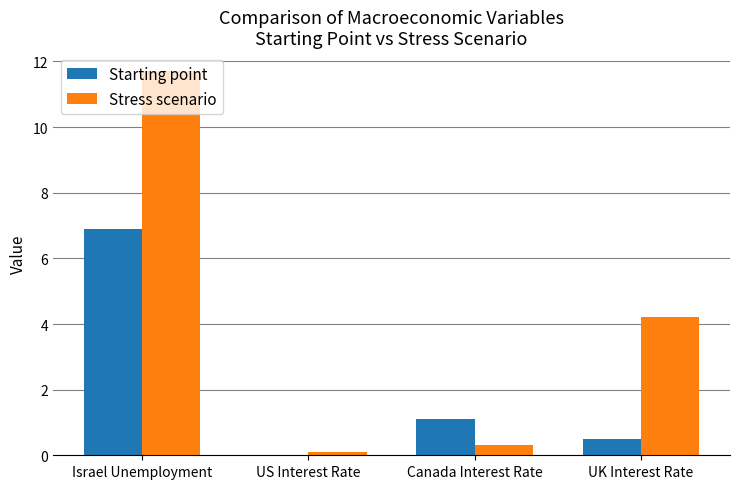

What is the sum of the Starting point values at Israel Unemployment and Canada Interest Rate?

8.0